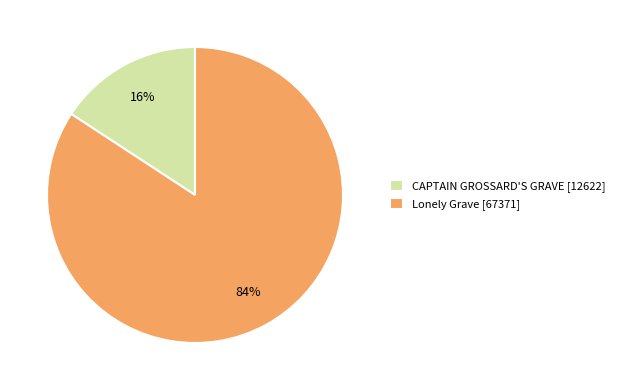

Which category has the biggest portion of the pie?

Lonely Grave